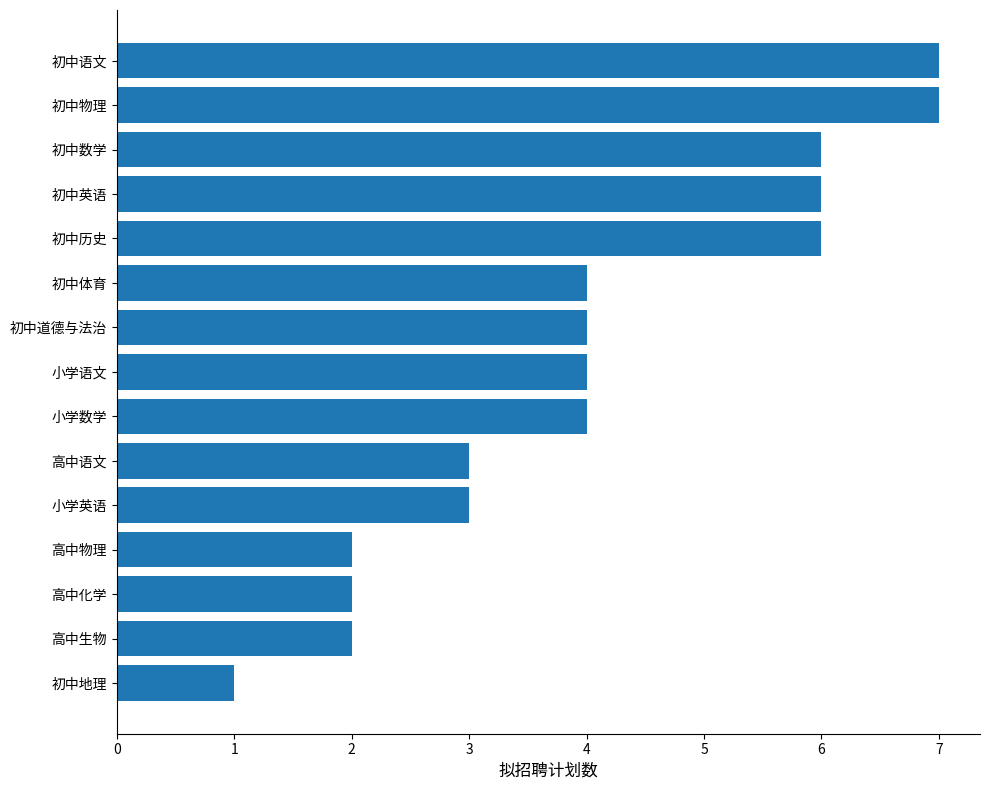

What is the difference between the maximum and minimum values?

6